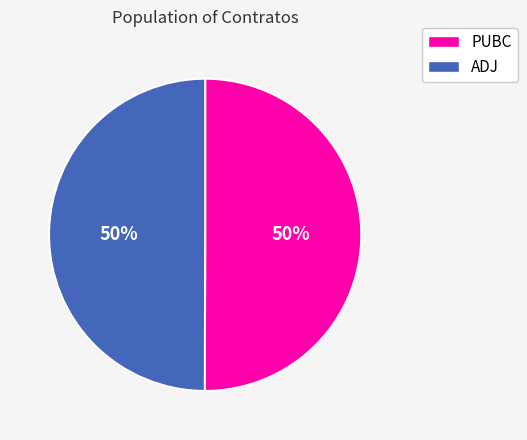

What percentage is the PUBC slice, to the nearest percent?

50%